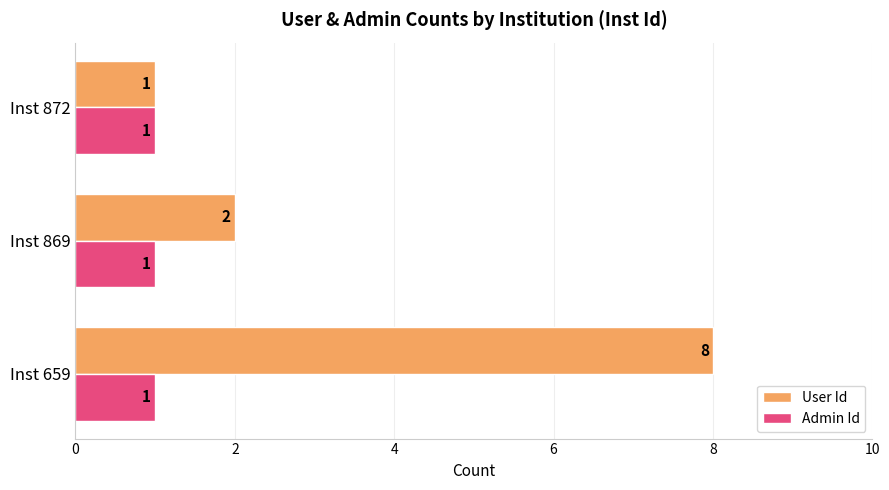

Which series has the largest total across all categories?

User Id